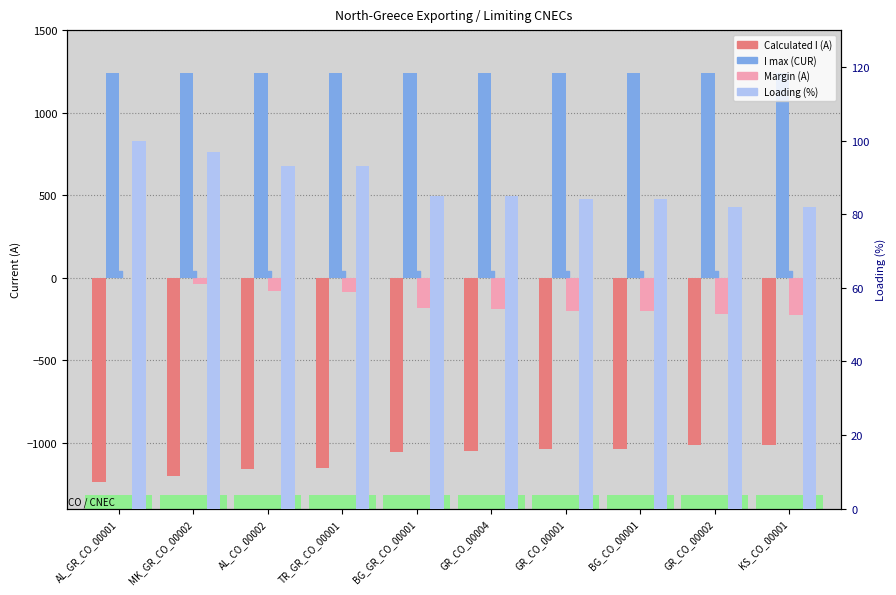

What are all the series names shown in the legend?

Calculated I (A), I max (CUR), Margin (A), Loading (%)